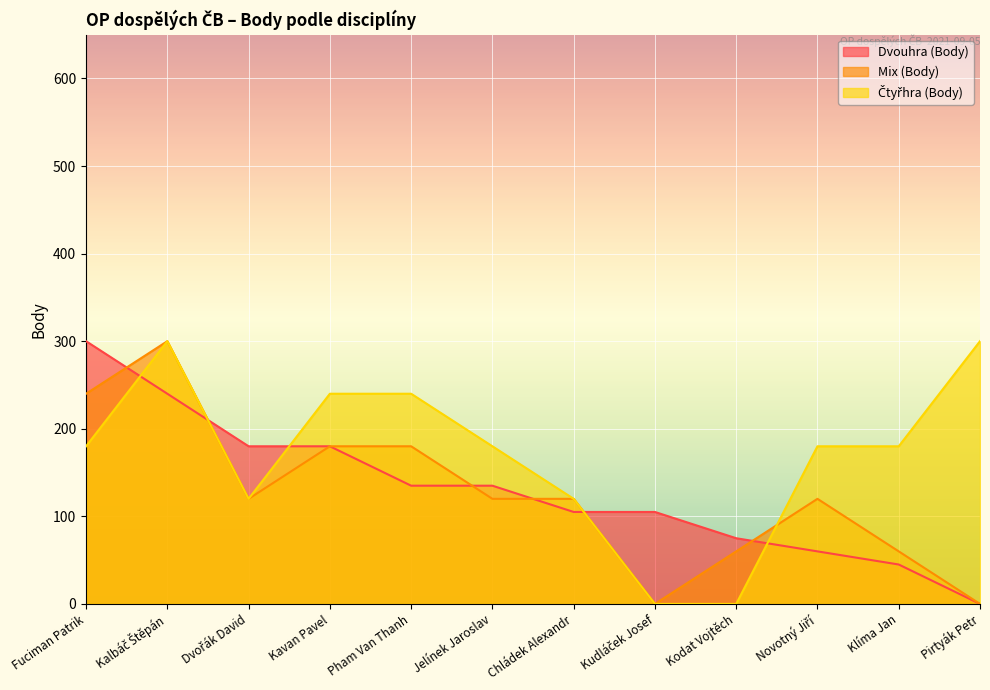

What is the label of the 12th point from the left?

Pirtyák Petr